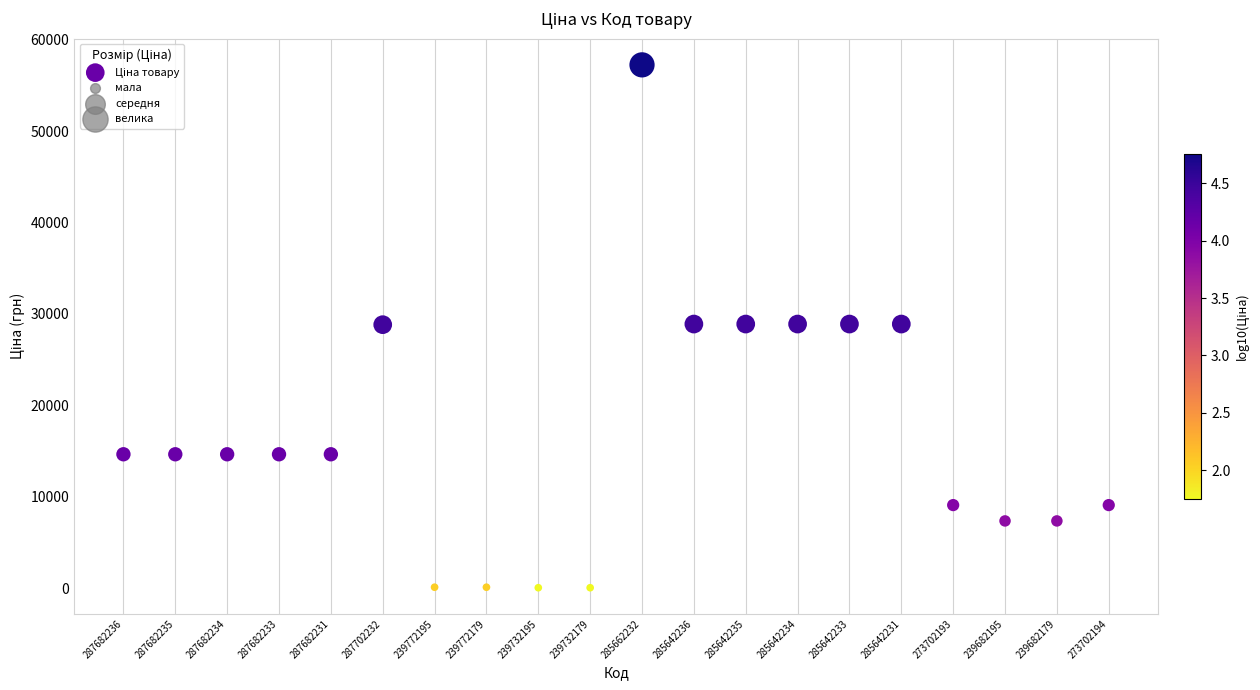

What is the range of Y values (max minus min)?

57180.2